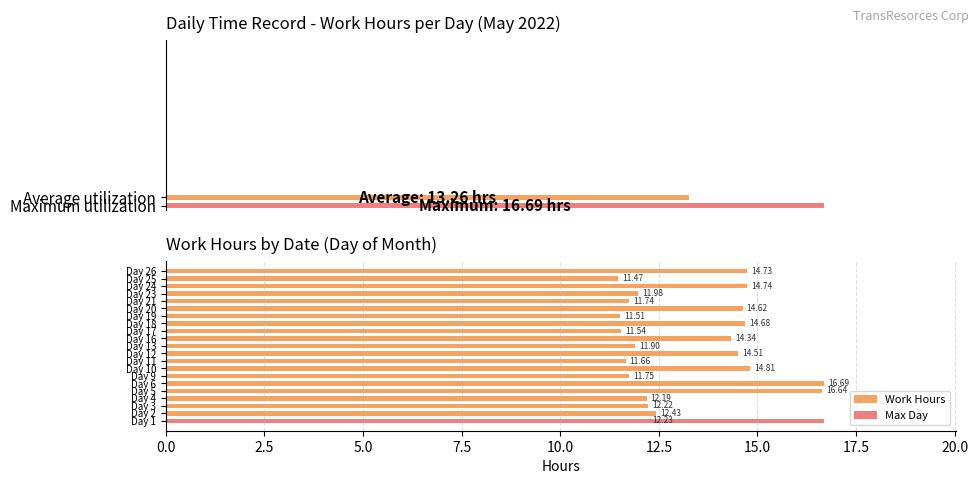

True or false: the data shows 4.7 at Day 2.

False